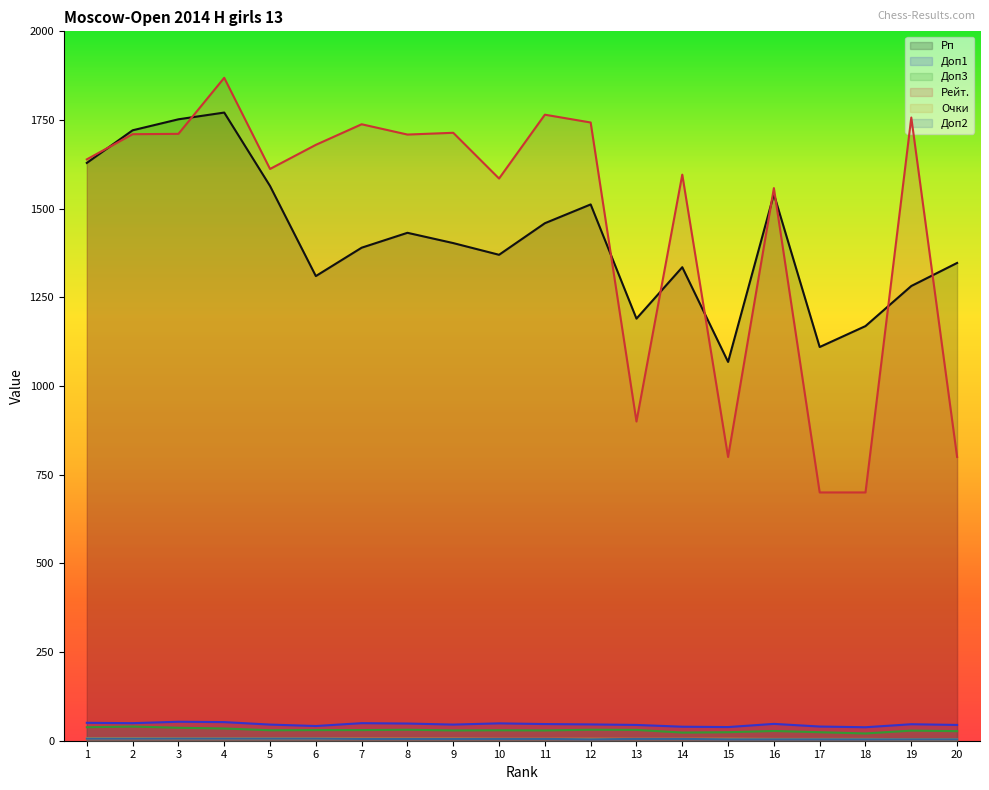

Which series has the largest total across all categories?

Рейт.